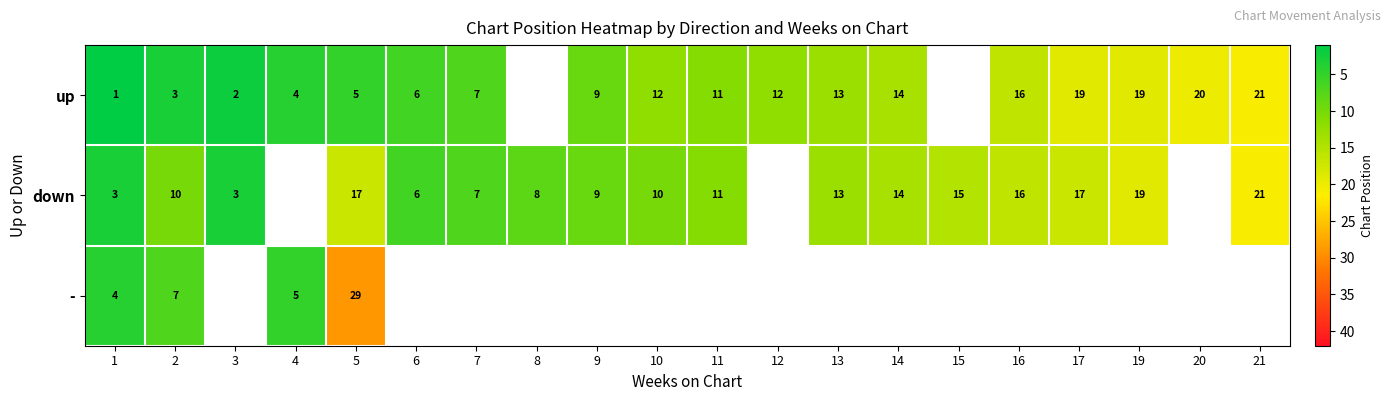

Which has a higher value, 3 or 2?

2